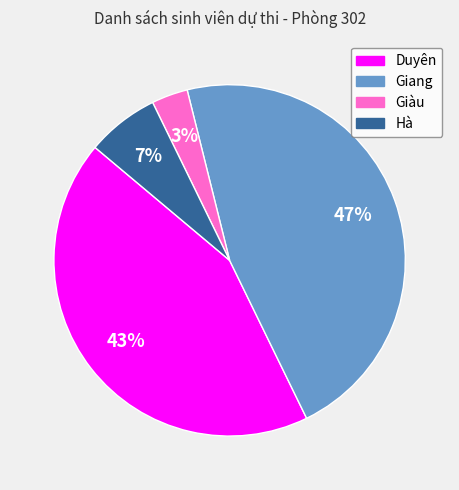

What is the largest slice in the pie chart?

Giang